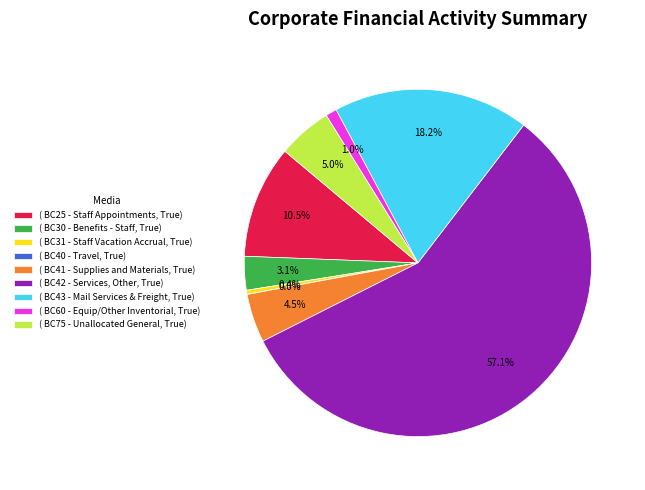

Combined, do ( BC25 - Staff Appointments, True) and ( BC30 - Benefits - Staff, True) account for over 50%?

No